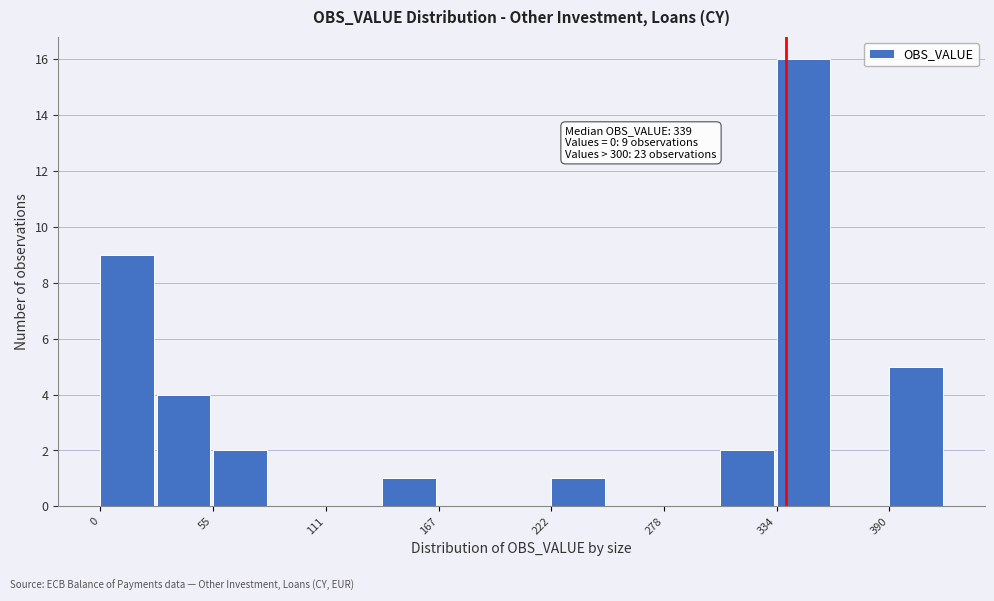

Read against the x-axis, roughly where is the centre of the tallest bar?

350